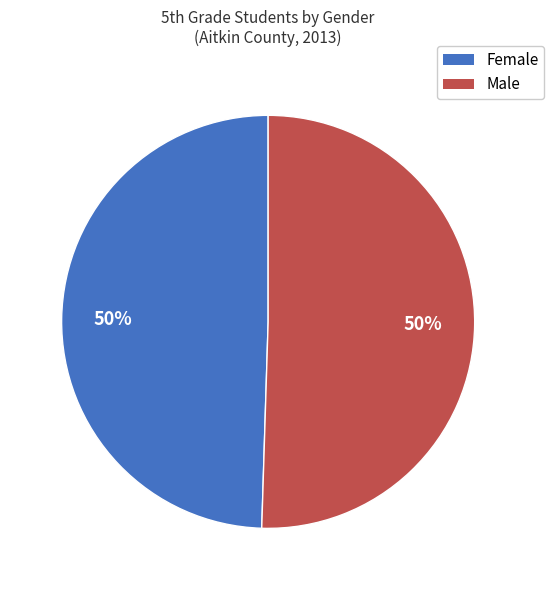

To the nearest percent, what portion does Male represent?

50%